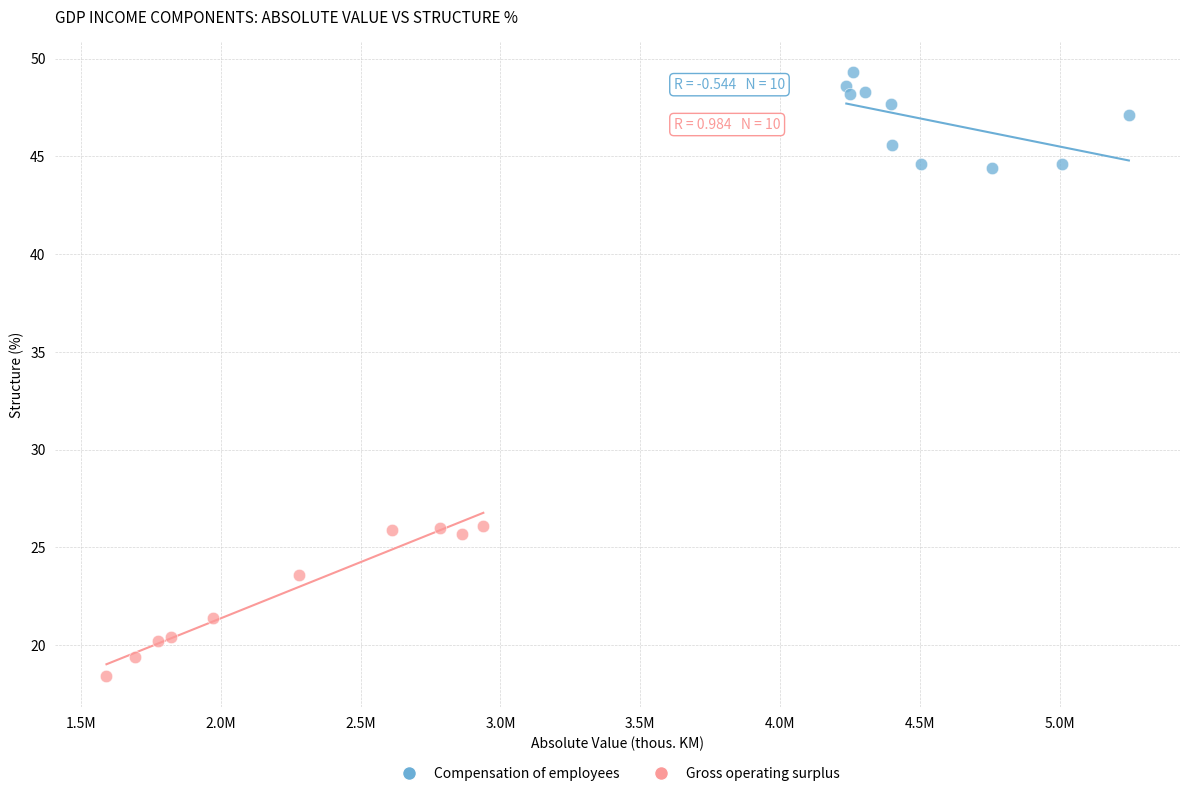

Which series contains the lowest Y value?

Gross operating surplus